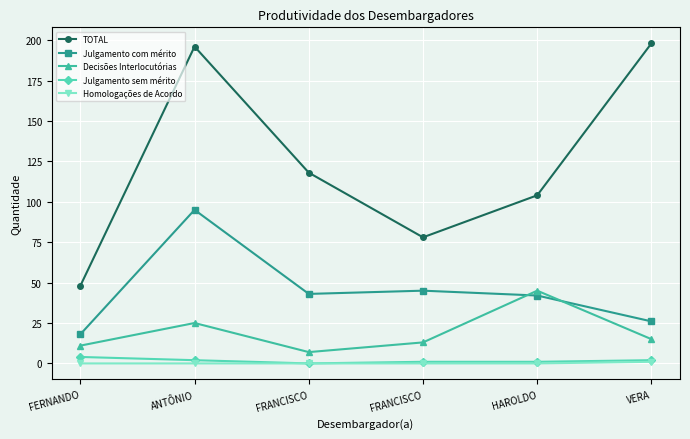

Reading left to right, list all the values displayed in this chart.

TOTAL: FERNANDO=48	ANTÔNIO=196	FRANCISCO=118	FRANCISCO=78	HAROLDO=104	VERA=198
Julgamento com mérito: FERNANDO=18	ANTÔNIO=95	FRANCISCO=43	FRANCISCO=45	HAROLDO=42	VERA=26
Decisões Interlocutórias: FERNANDO=11	ANTÔNIO=25	FRANCISCO=7	FRANCISCO=13	HAROLDO=45	VERA=15
Julgamento sem mérito: FERNANDO=4	ANTÔNIO=2	FRANCISCO=0	FRANCISCO=1	HAROLDO=1	VERA=2
Homologações de Acordo: FERNANDO=0	ANTÔNIO=0	FRANCISCO=0	FRANCISCO=0	HAROLDO=0	VERA=1